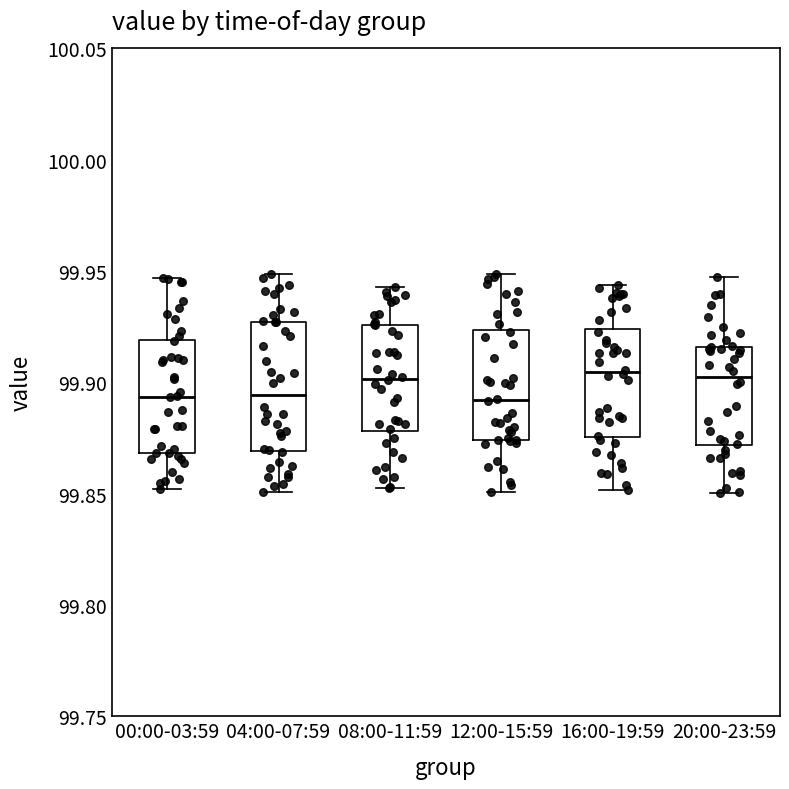

Reading left to right, transcribe this box plot: for each box, give where its median line is, the range the box spans, and where its two whiskers end, as read against the y-axis. The values are not printed on the chart, so give them approximately, as read against the axis.

00:00-03:59: median 99.895, box 99.870 to 99.920, whiskers 99.850 to 99.945
04:00-07:59: median 99.895, box 99.870 to 99.925, whiskers 99.850 to 99.950
08:00-11:59: median 99.900, box 99.880 to 99.925, whiskers 99.855 to 99.945
12:00-15:59: median 99.890, box 99.875 to 99.925, whiskers 99.850 to 99.950
16:00-19:59: median 99.905, box 99.875 to 99.925, whiskers 99.850 to 99.945
20:00-23:59: median 99.905, box 99.870 to 99.915, whiskers 99.850 to 99.945